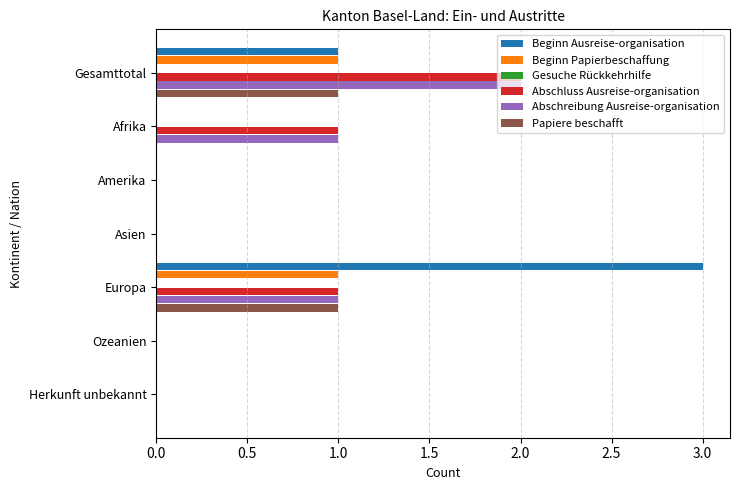

What is the sum of all Abschreibung Ausreise-organisation values?

4.0